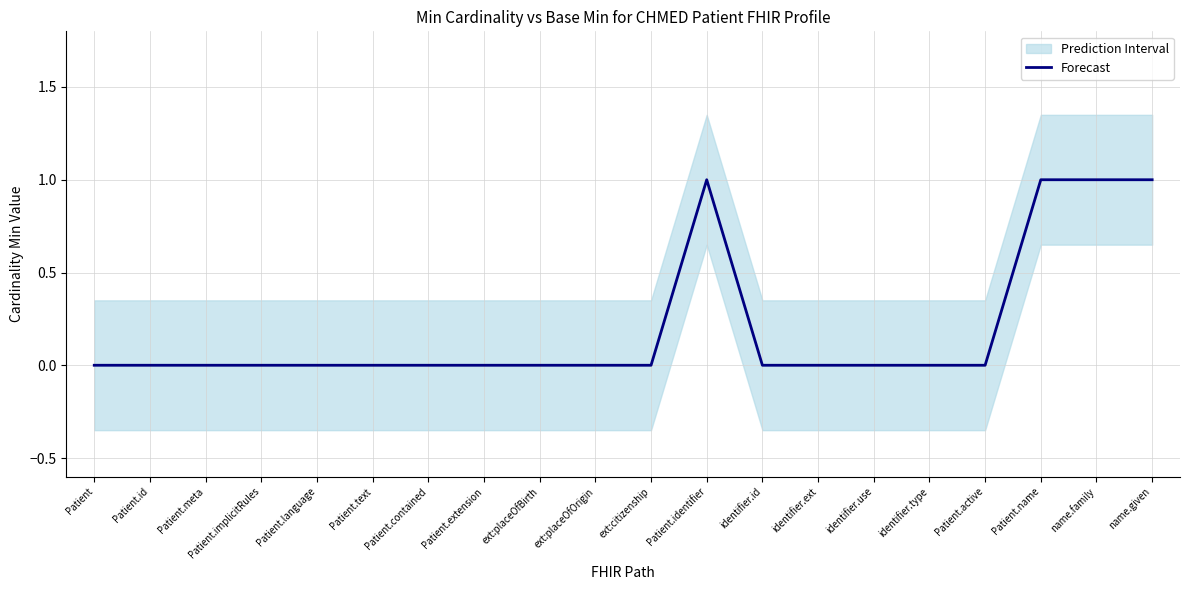

Rank the categories by value from lowest to highest.

Patient, Patient.id, Patient.meta, Patient.implicitRules, Patient.language, Patient.text, Patient.contained, Patient.extension, ext:placeOfBirth, ext:placeOfOrigin, ext:citizenship, identifier.id, identifier.ext, identifier.use, identifier.type, Patient.active, Patient.identifier, Patient.name, name.family, name.given